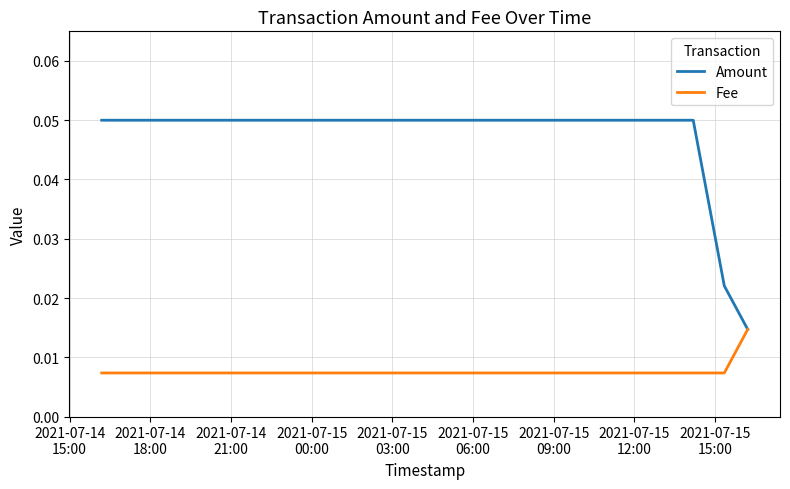

Which series has the largest total across all categories?

Amount